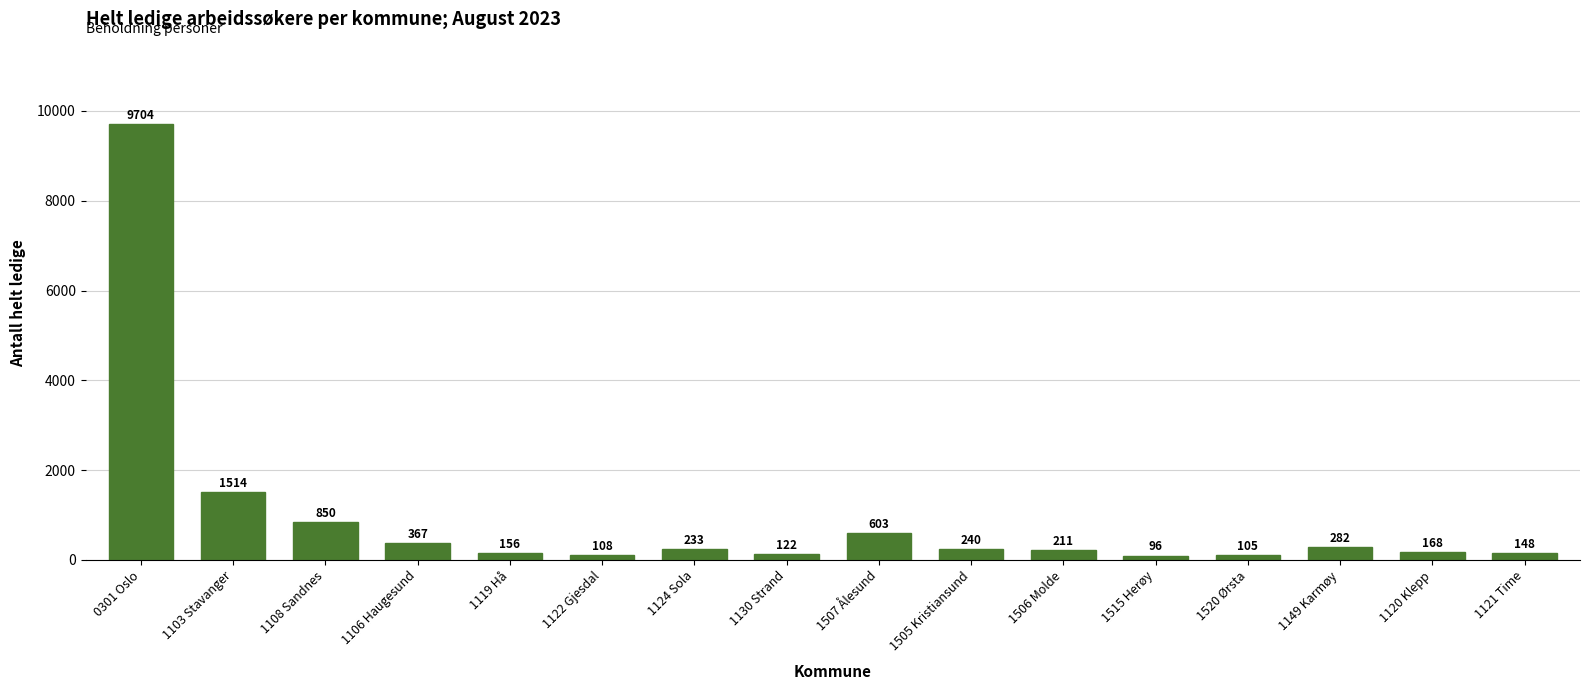

Rank the categories by value from lowest to highest.

1515 Herøy, 1520 Ørsta, 1122 Gjesdal, 1130 Strand, 1121 Time, 1119 Hå, 1120 Klepp, 1506 Molde, 1124 Sola, 1505 Kristiansund, 1149 Karmøy, 1106 Haugesund, 1507 Ålesund, 1108 Sandnes, 1103 Stavanger, 0301 Oslo